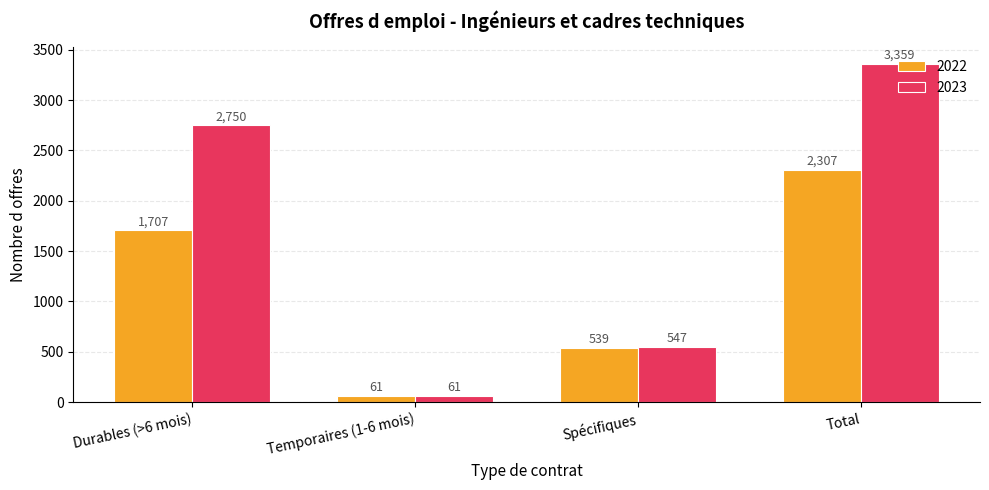

At which label does 2023 reach its minimum?

Temporaires (1-6 mois)